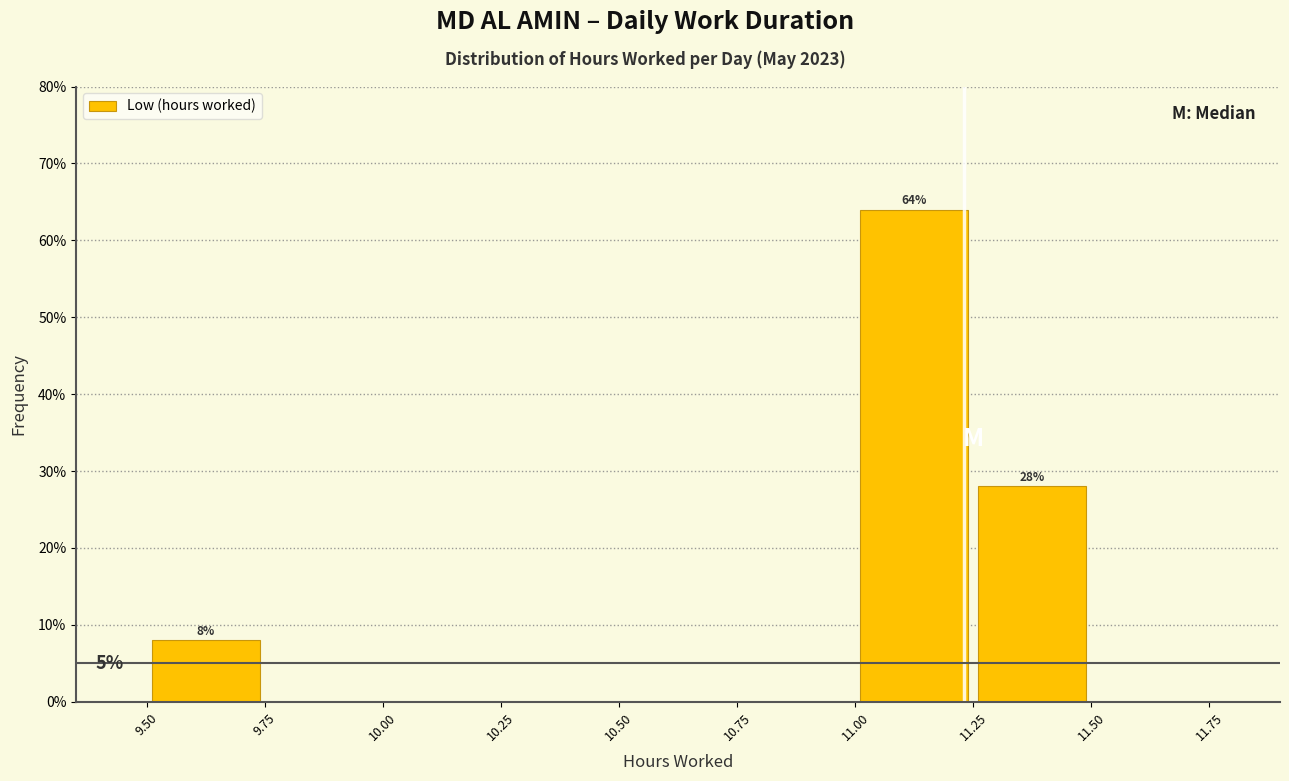

Which range on the x-axis has the tallest bar?

11.00 to 11.25